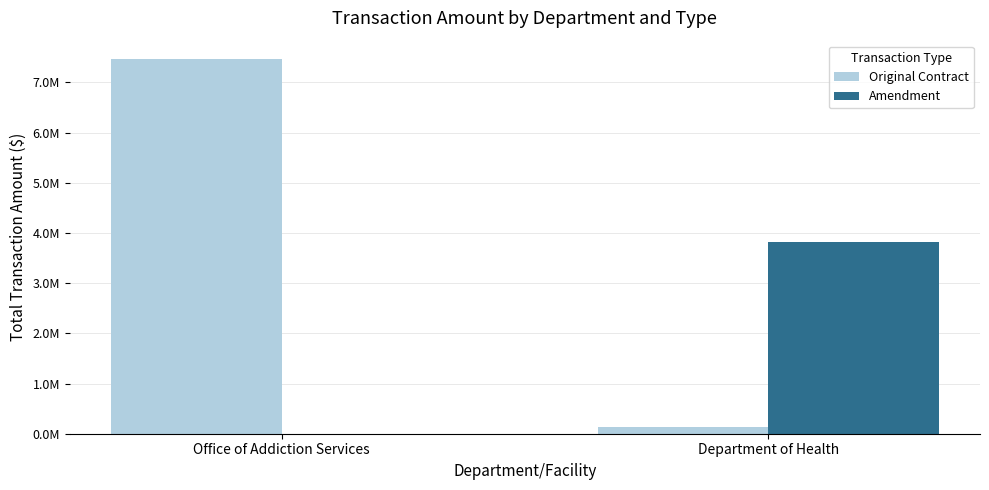

Between Office of Addiction Services and Department of Health, which series saw the biggest shift?

Original Contract